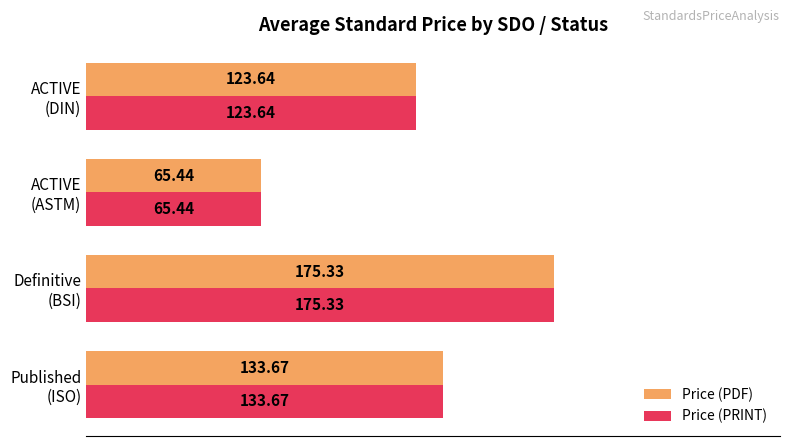

At how many categories does at least one series exceed 120?

3